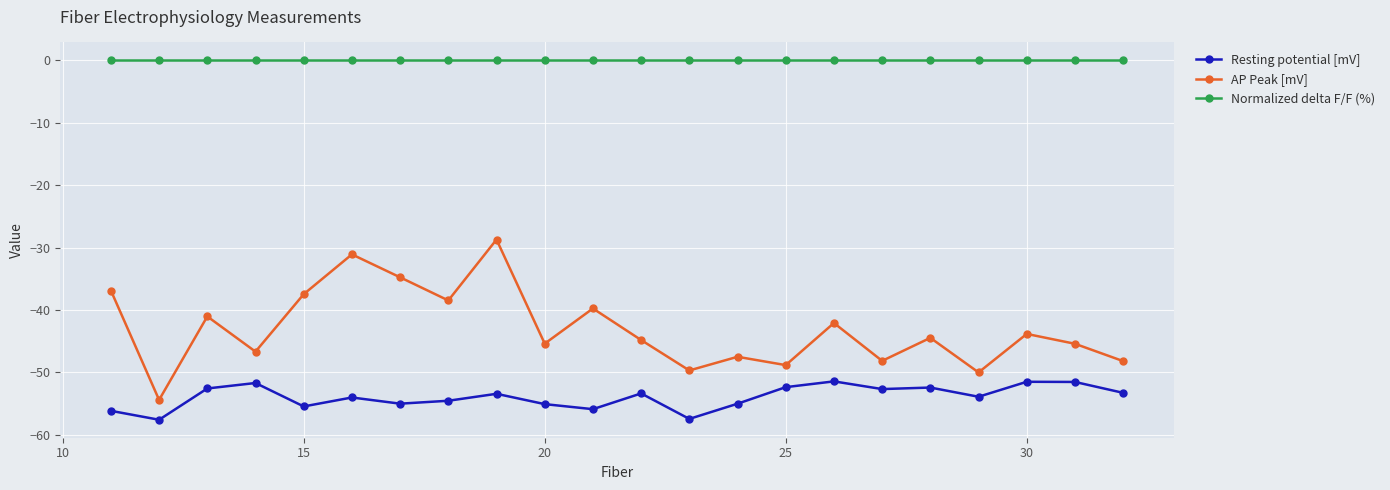

How many categories are shown in the chart?

22